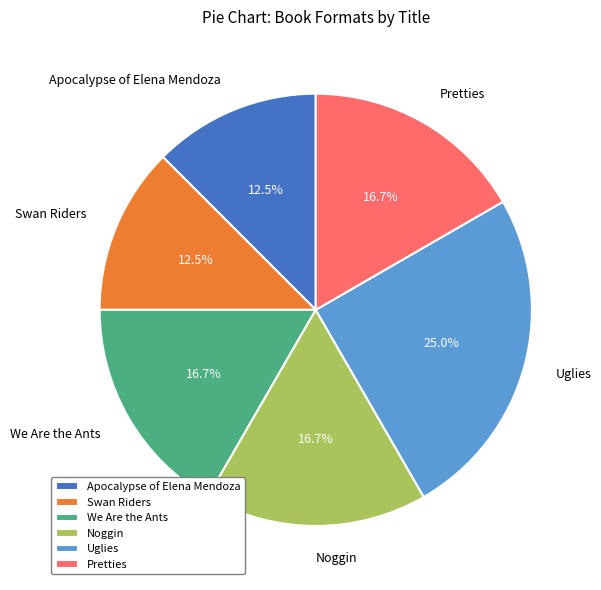

What percentage is NOT represented by Noggin?

83.3%